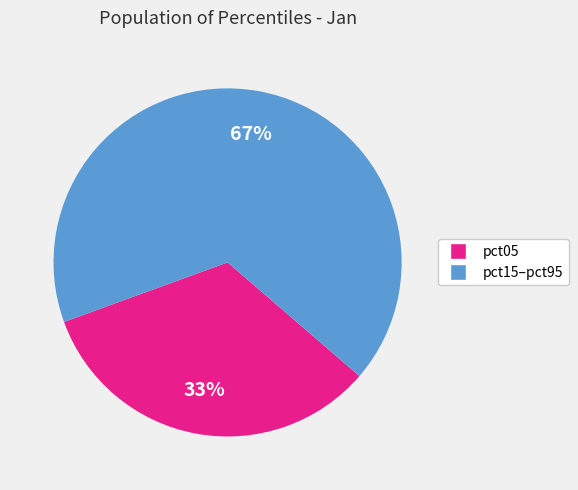

To the nearest percent, what is the difference between the largest and smallest slice percentages?

34%